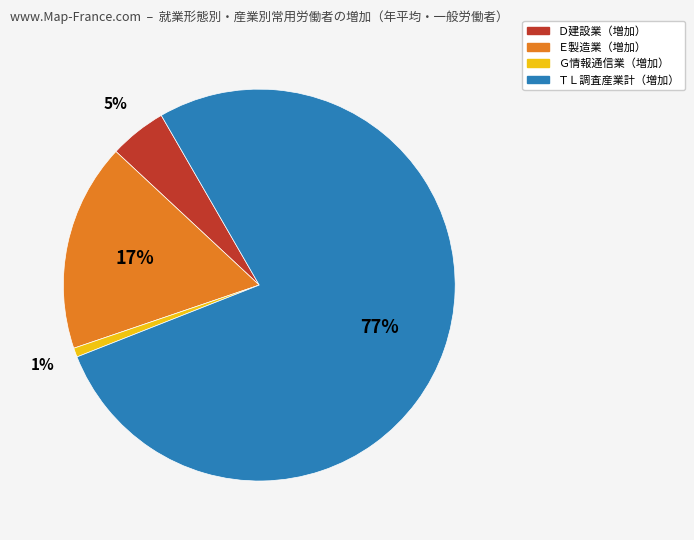

Does any single category account for the majority?

Yes